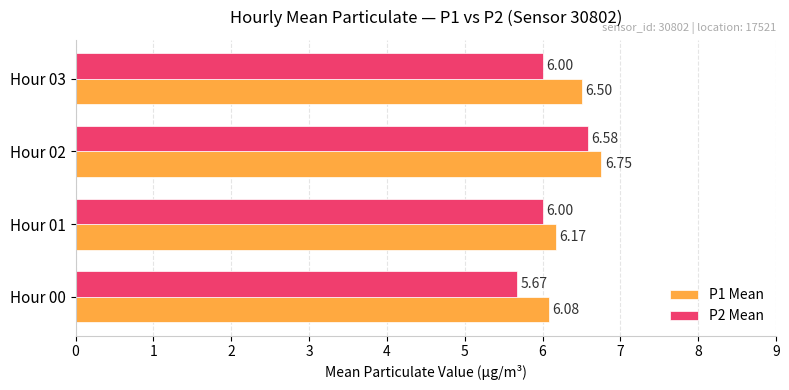

What are all the series names shown in the legend?

P1 Mean, P2 Mean